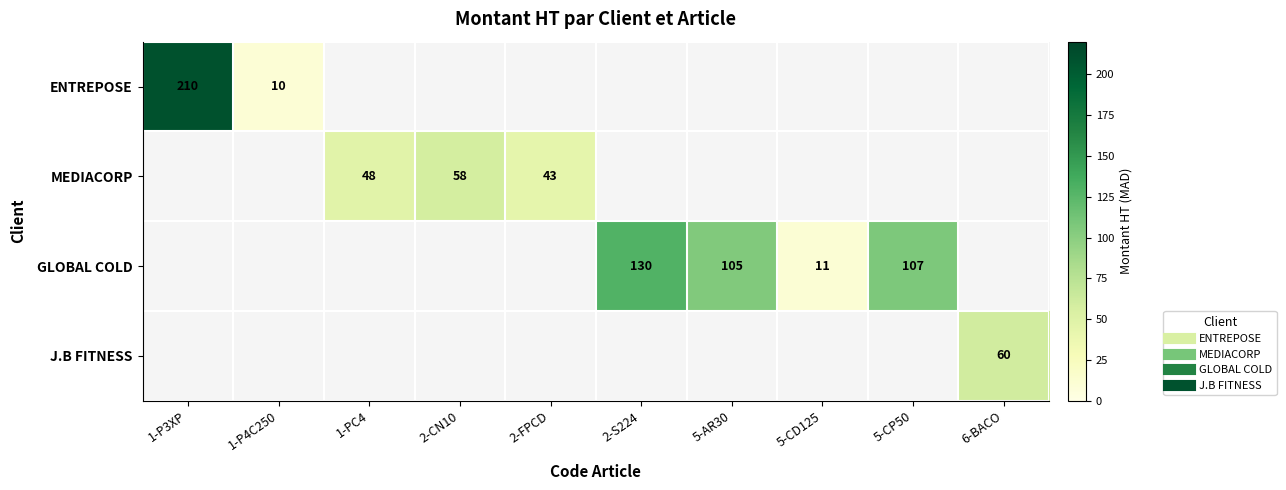

The J.B FITNESS series shows 12.7 at 6-BACO. True or false?

False